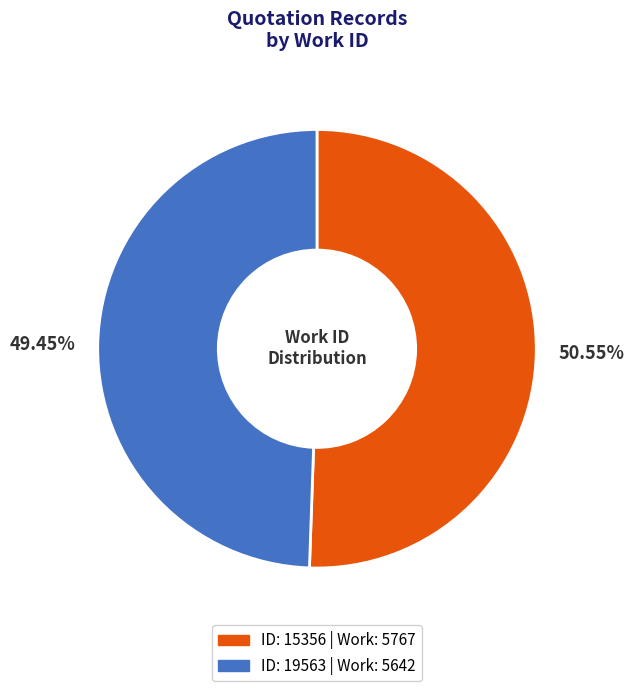

Is there a majority slice in this chart?

Yes